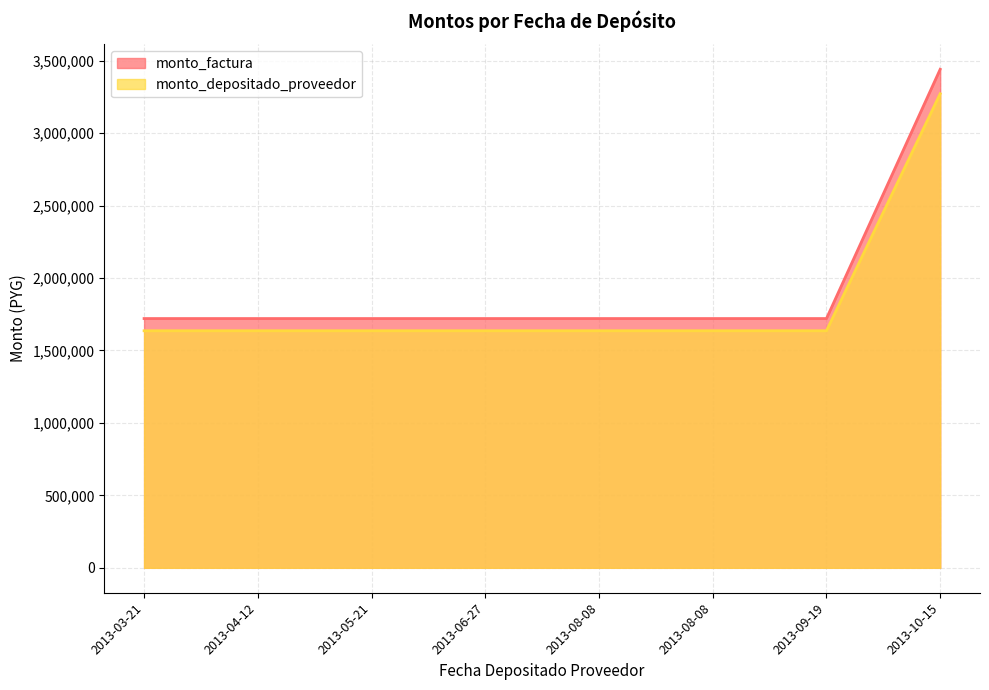

True or false: monto_factura has more than 2 interior local peaks.

False